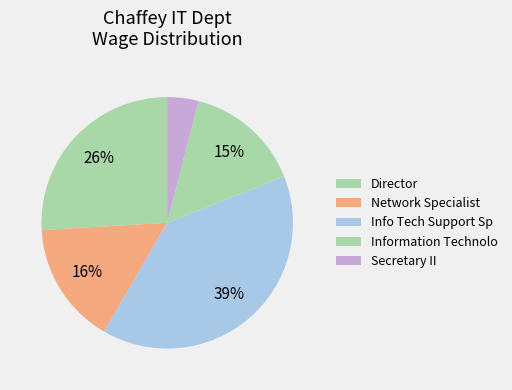

Count the number of slices in the pie.

5